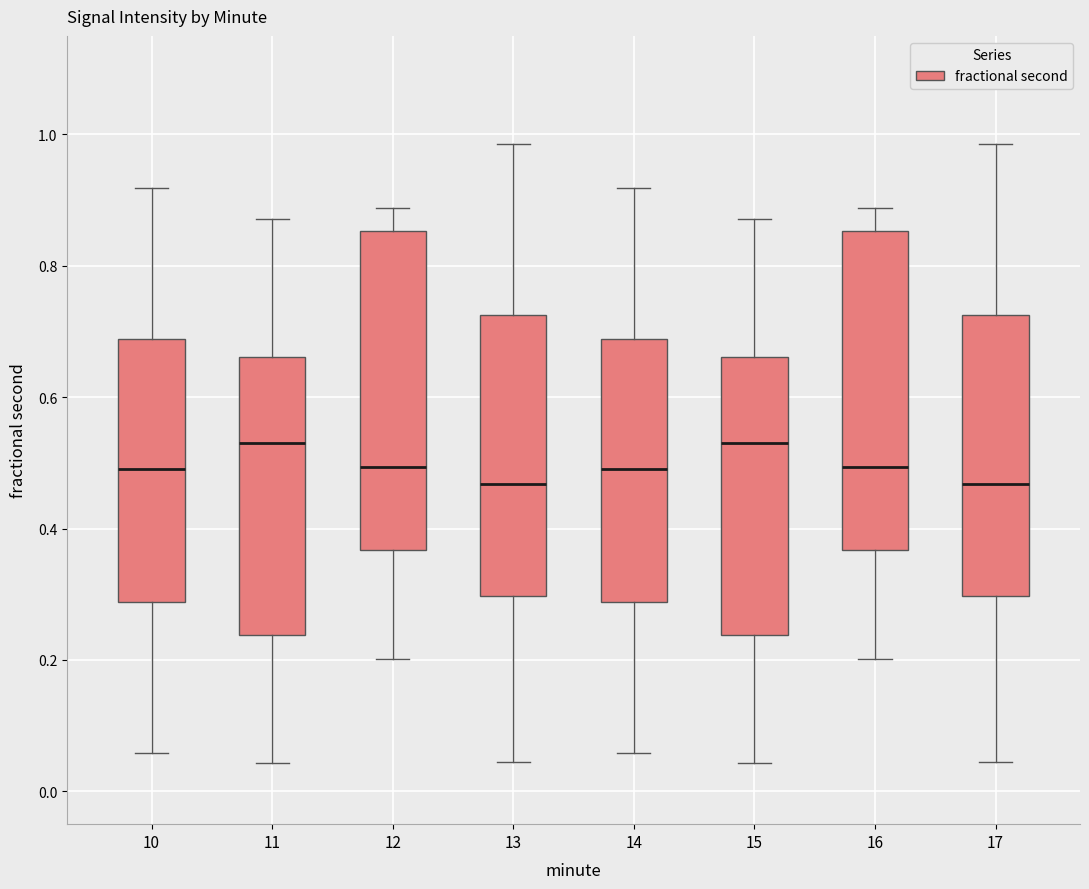

Reading left to right, read every box against the y-axis: the position of its median line, the range the box covers, and the ends of its whiskers. The values are not printed on the chart, so give them approximately, as read against the axis.

10: median 0.50, box 0.28 to 0.68, whiskers 0.06 to 0.92
11: median 0.54, box 0.24 to 0.66, whiskers 0.04 to 0.88
12: median 0.50, box 0.36 to 0.86, whiskers 0.20 to 0.88
13: median 0.46, box 0.30 to 0.72, whiskers 0.04 to 0.98
14: median 0.50, box 0.28 to 0.68, whiskers 0.06 to 0.92
15: median 0.54, box 0.24 to 0.66, whiskers 0.04 to 0.88
16: median 0.50, box 0.36 to 0.86, whiskers 0.20 to 0.88
17: median 0.46, box 0.30 to 0.72, whiskers 0.04 to 0.98